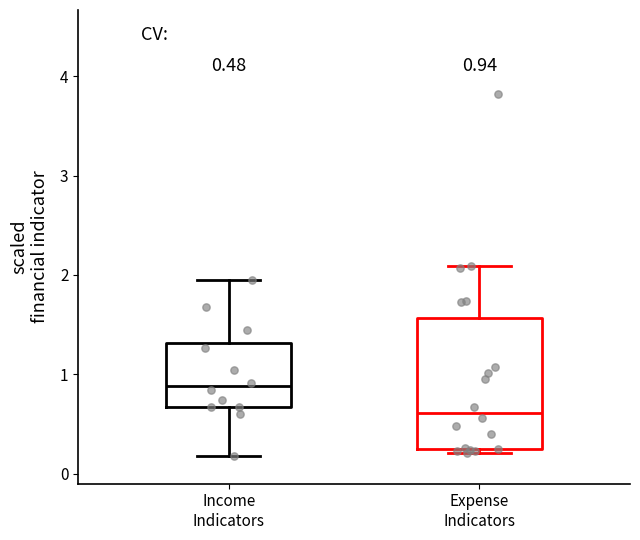

Which box has the highest median line?

Income Indicators